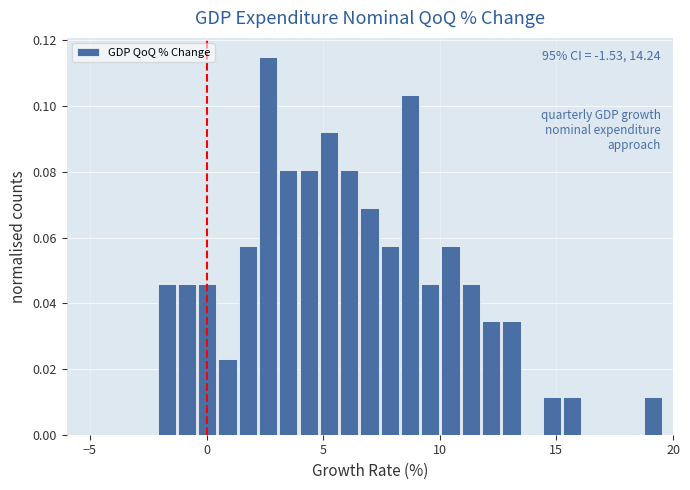

Read against the x-axis, roughly where is the centre of the tallest bar?

2.5